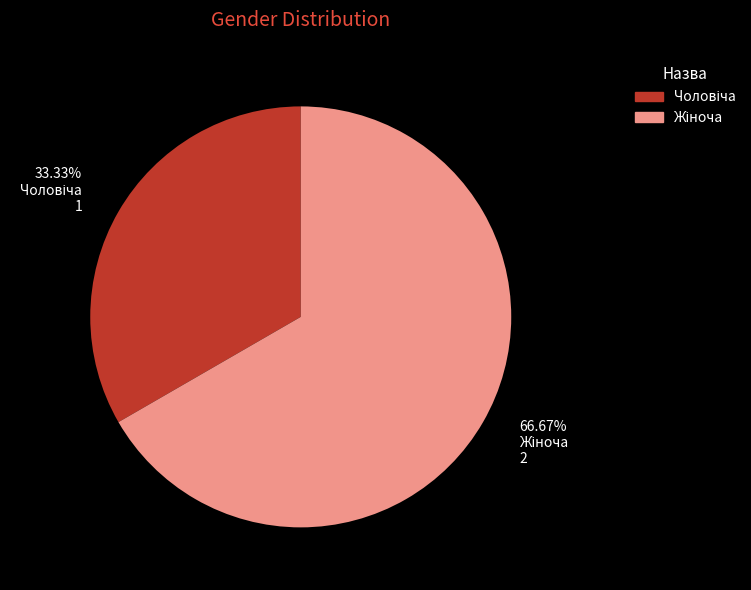

Is there any slice that represents more than half of the pie?

Yes